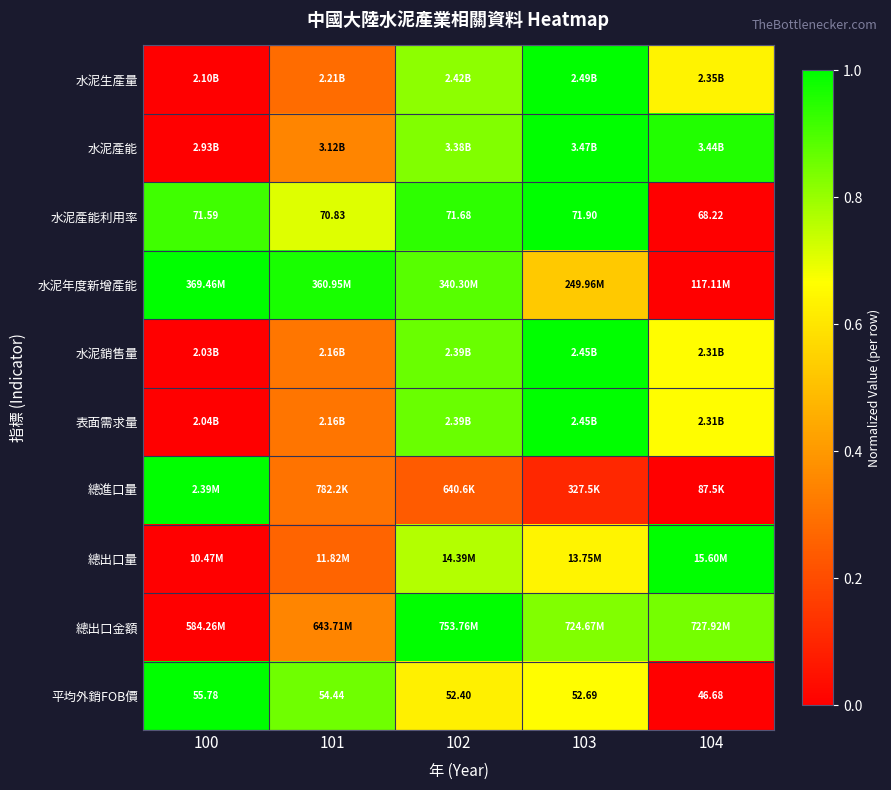

Count the 總進口量 values in the range 0 to 1.

5